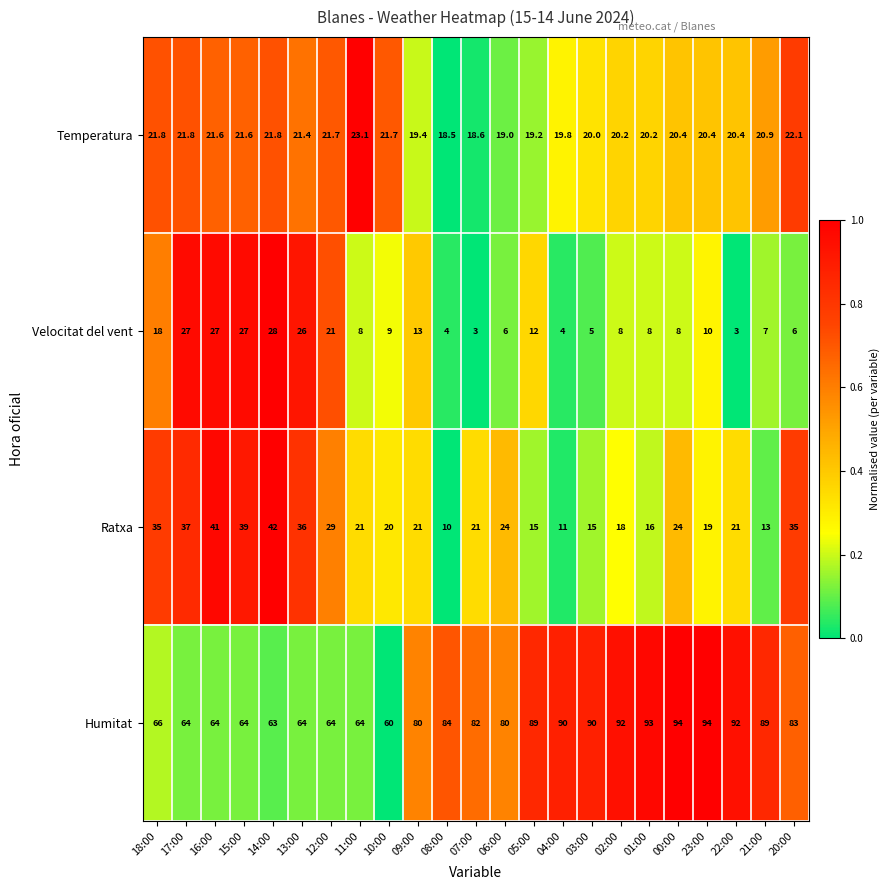

What is the average value of the Velocitat del vent series?

12.5